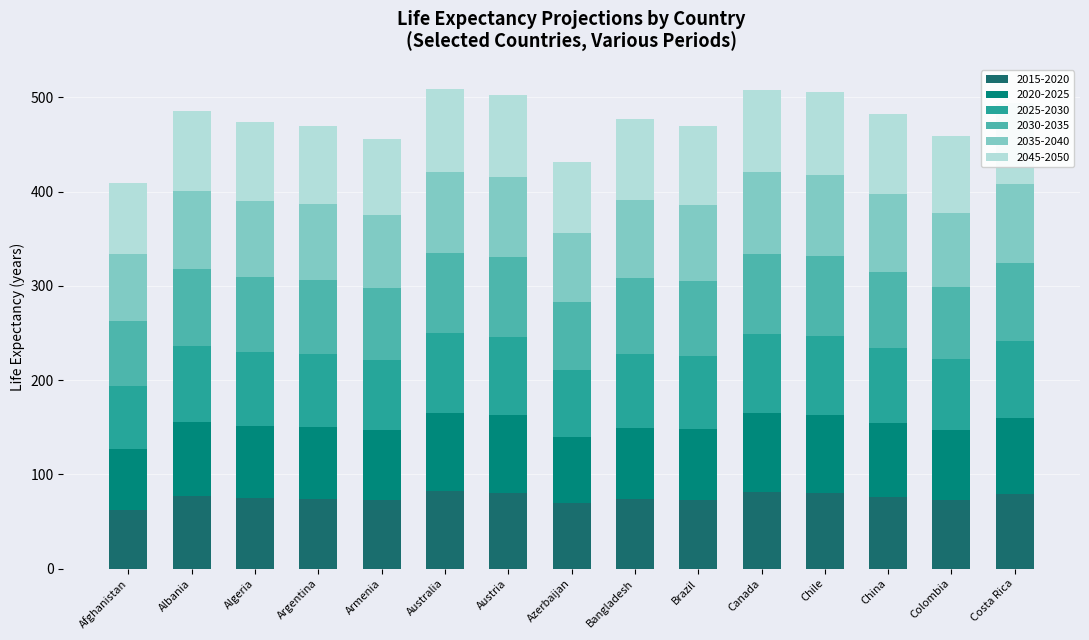

What is the label of the 5th bar from the left?

Armenia